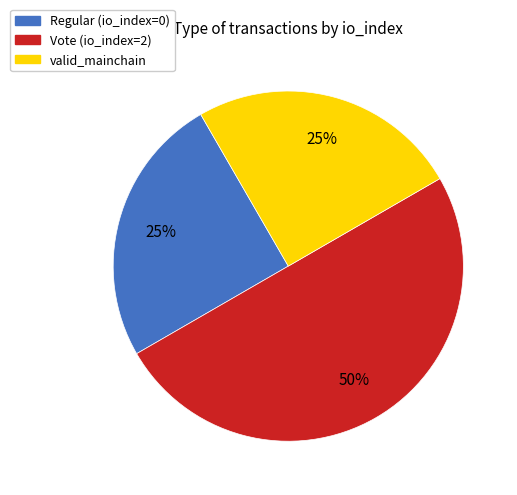

Do valid_mainchain and Vote (io_index=2) together represent more than half of the pie?

Yes